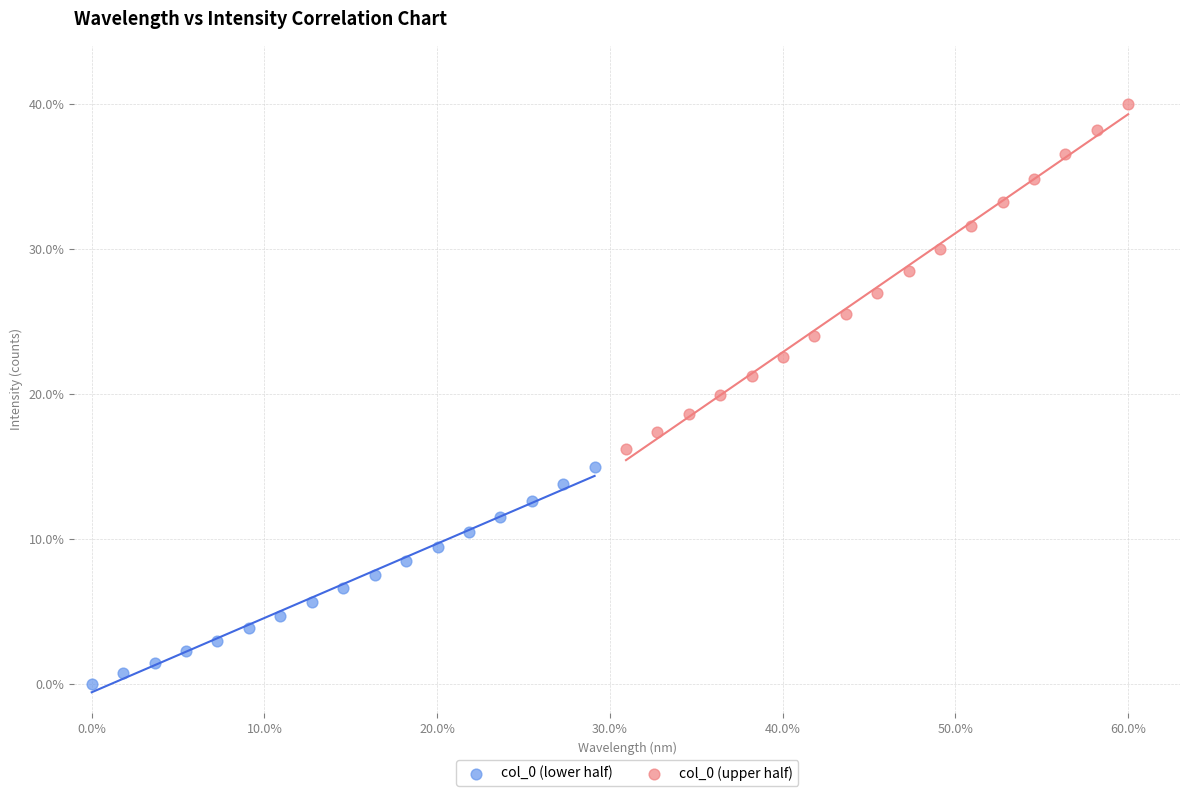

Which series contains the lowest Y value?

col_0 (lower half)